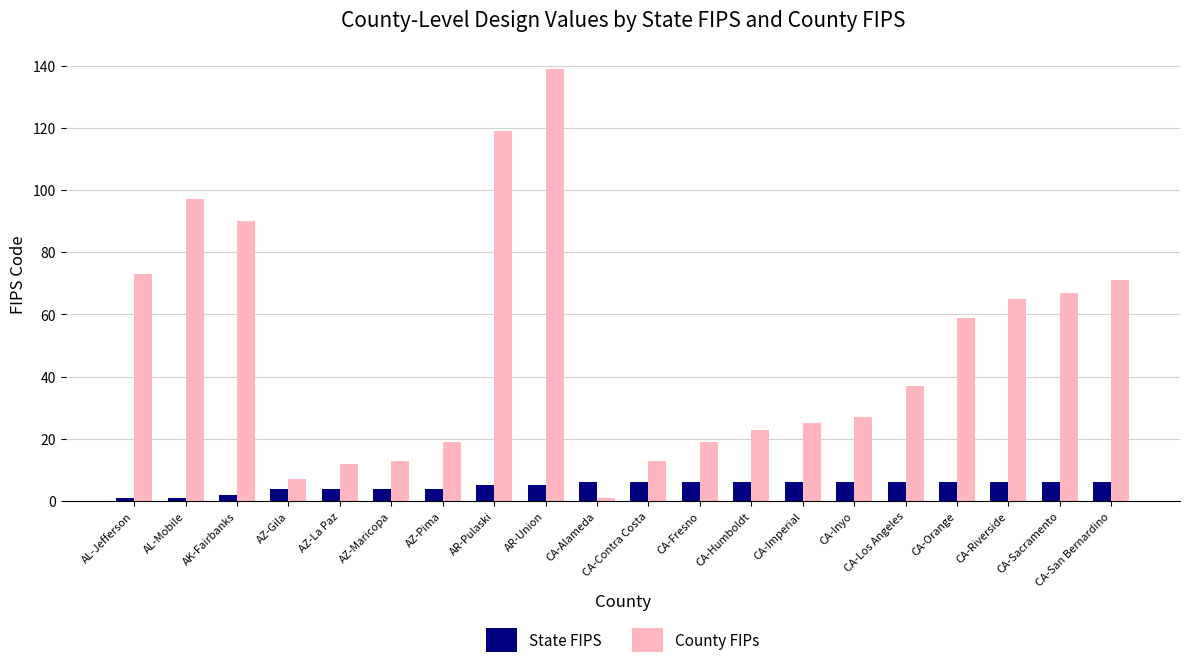

Does the chart contain stacked bars?

No